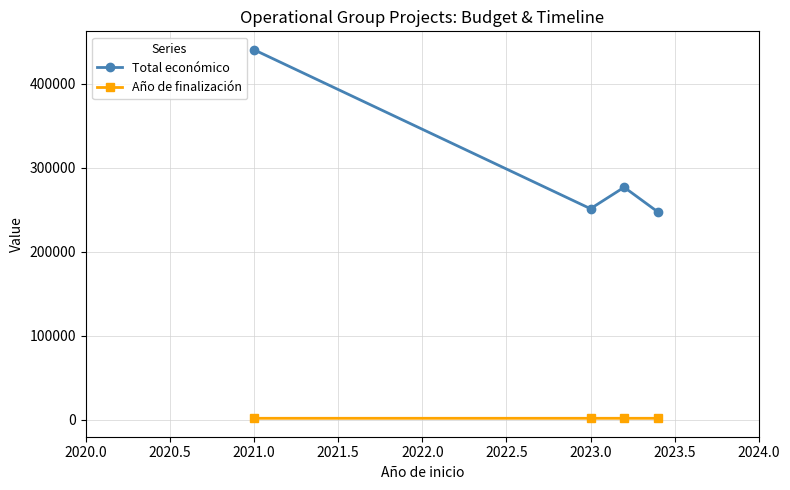

Which series has the widest spread of values?

Total económico